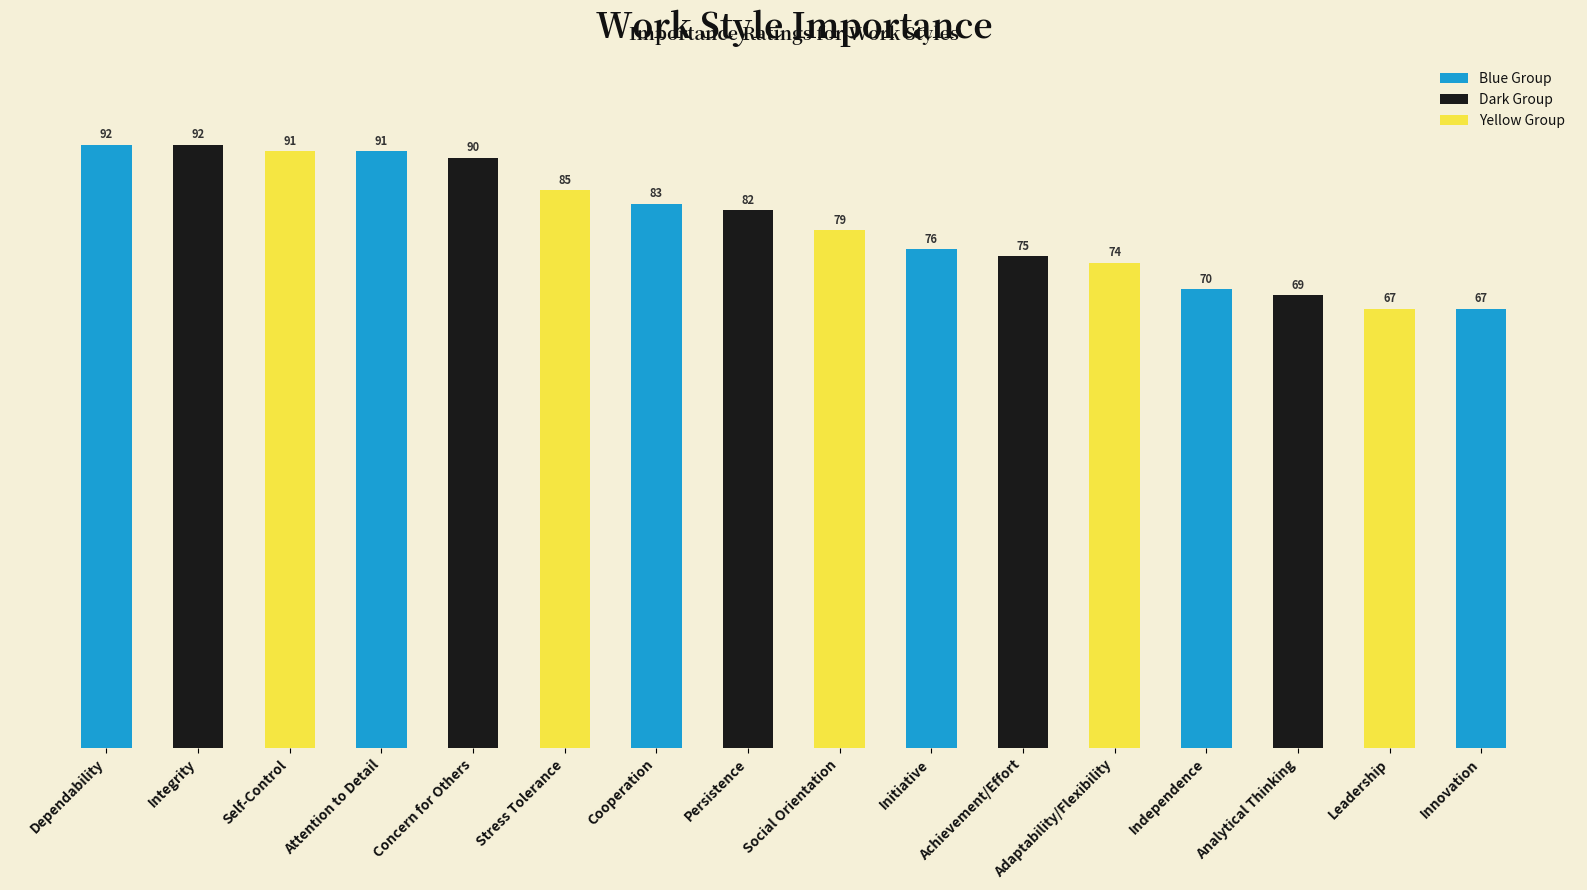

Where is the data nearest to the value 79?

Social Orientation